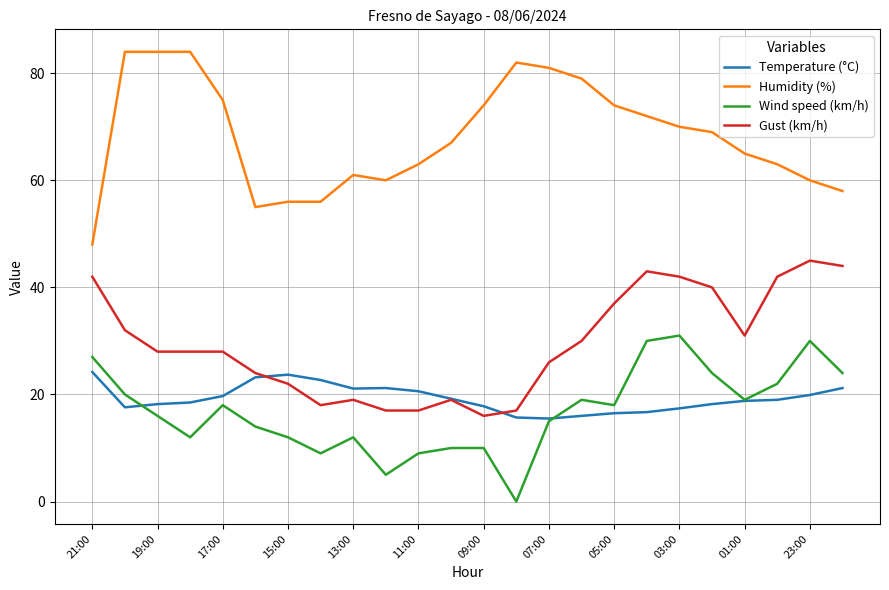

What is the maximum value for Humidity (%)?

84.0